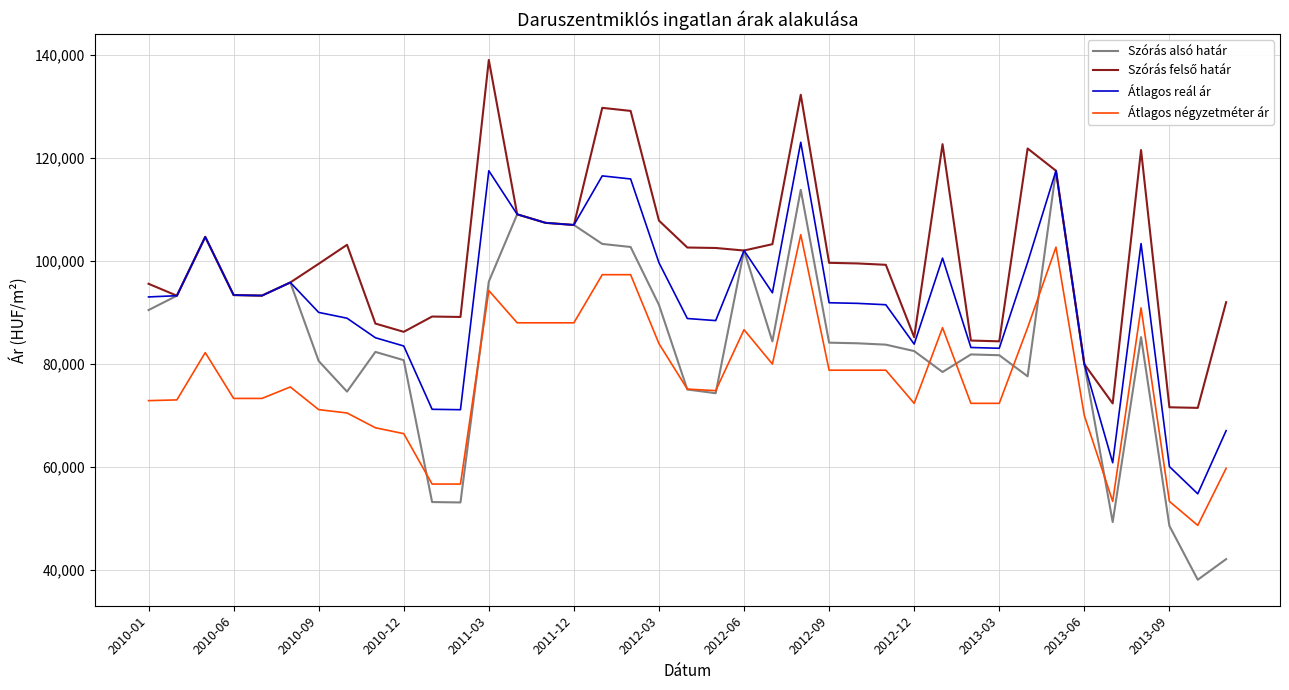

At how many categories does at least one series exceed 64218?

39